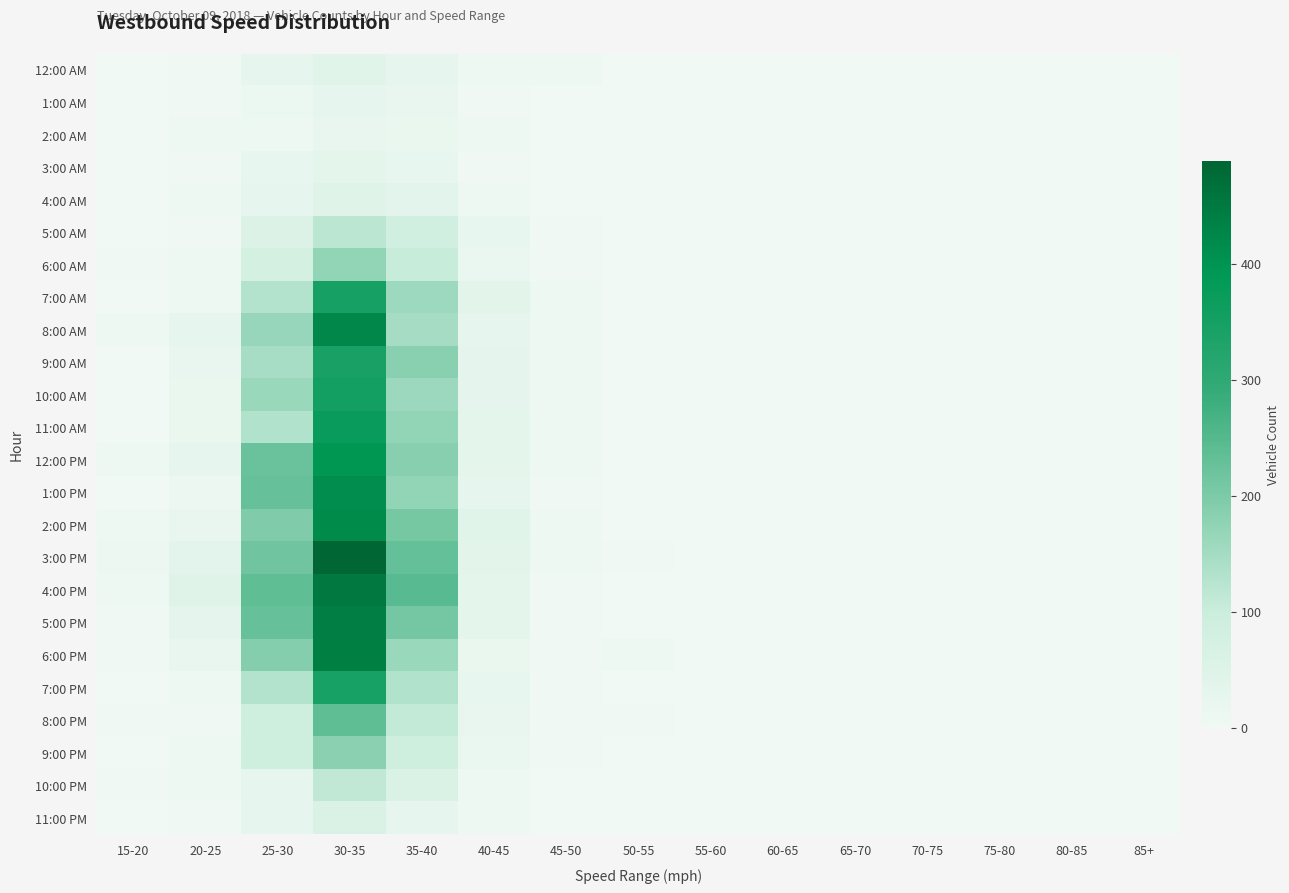

List the series in order of their peak value, highest first.

3:00 PM, 4:00 PM, 5:00 PM, 6:00 PM, 8:00 AM, 2:00 PM, 1:00 PM, 12:00 PM, 11:00 AM, 10:00 AM, 7:00 AM, 7:00 PM, 9:00 AM, 8:00 PM, 9:00 PM, 6:00 AM, 5:00 AM, 10:00 PM, 11:00 PM, 4:00 AM, 12:00 AM, 3:00 AM, 1:00 AM, 2:00 AM